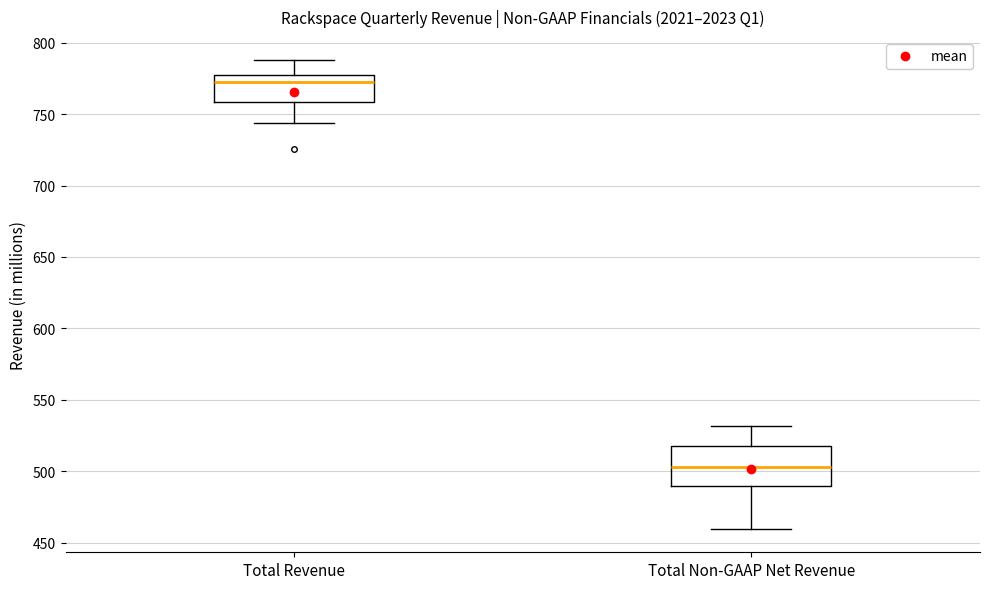

Reading left to right, transcribe this box plot: for each box, give where its median line is, the range the box spans, and where its two whiskers end, as read against the y-axis. The values are not printed on the chart, so give them approximately, as read against the axis.

Total Revenue: median 770, box 760 to 775, whiskers 745 to 790
Total Non-GAAP Net Revenue: median 505, box 490 to 520, whiskers 460 to 530